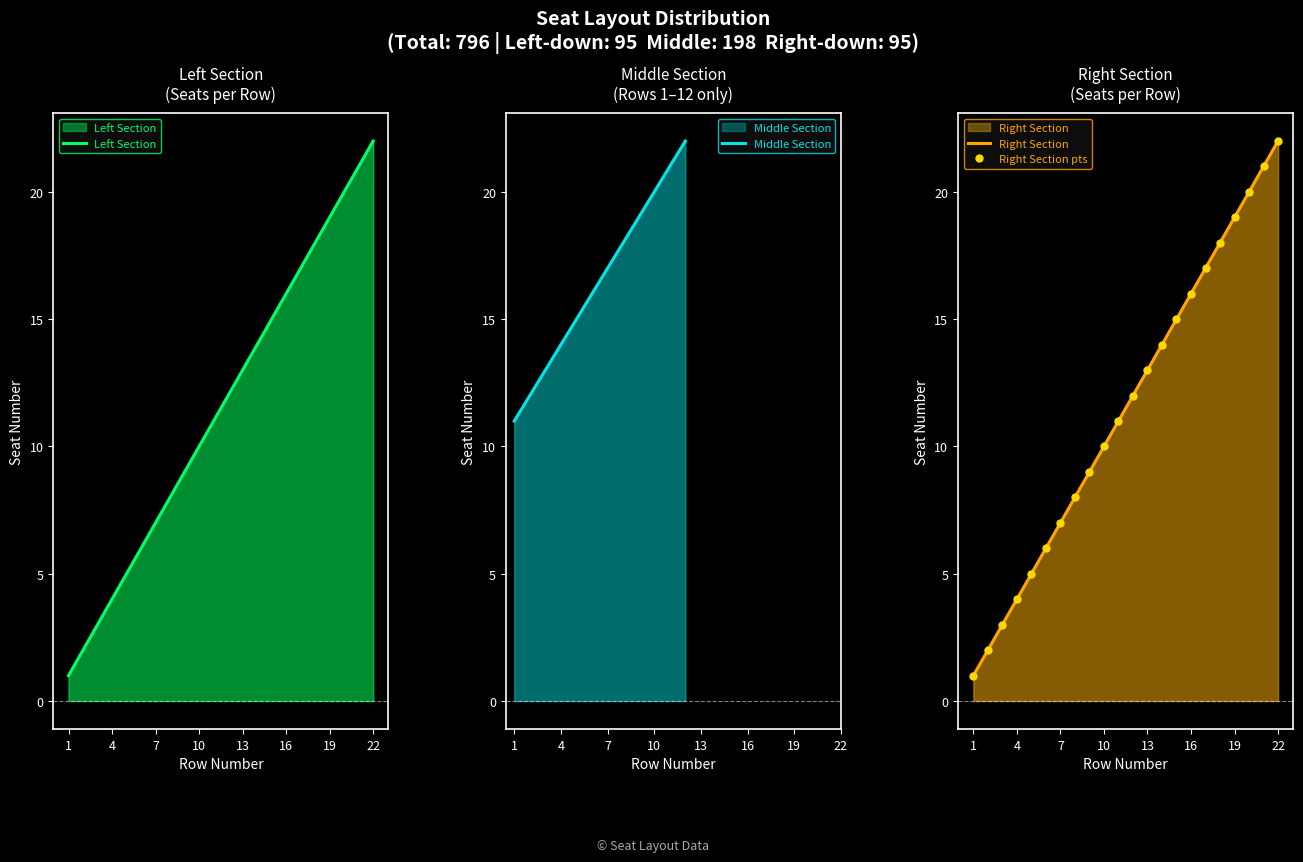

What is the minimum value for Left Section?

1